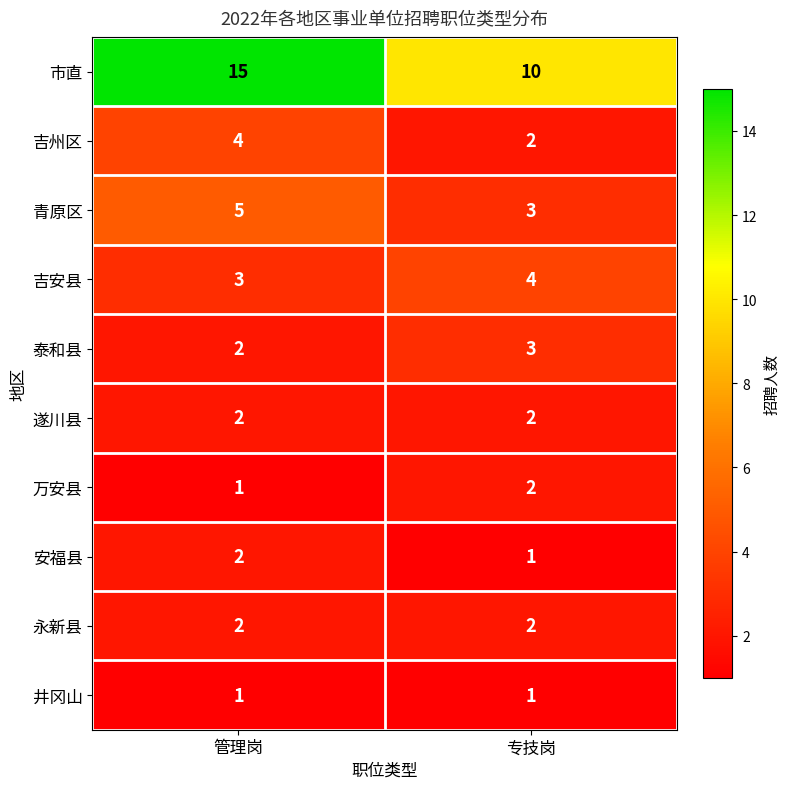

At which label does 市直 reach its peak?

管理岗